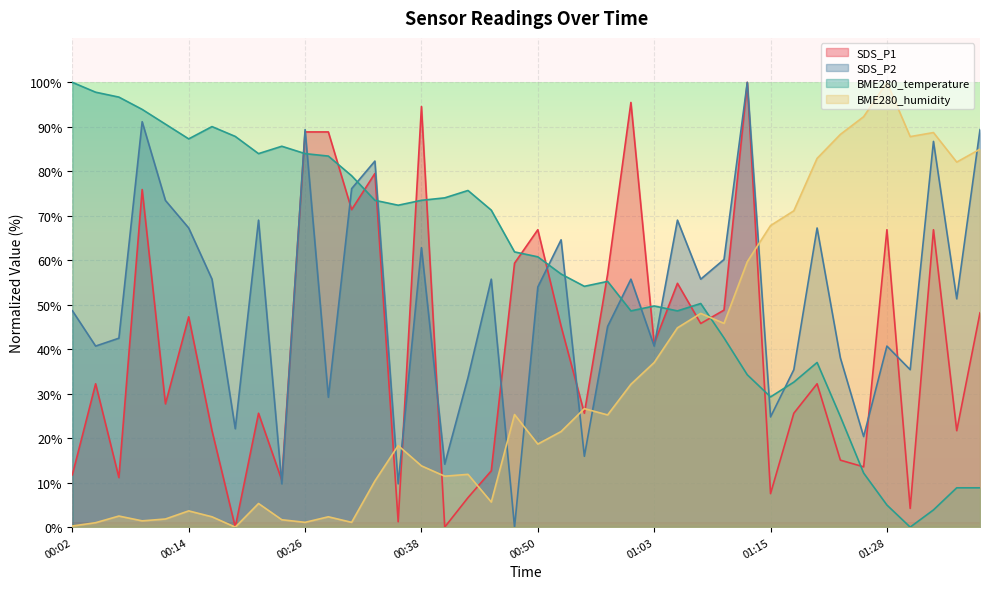

What are all the series names shown in the legend?

SDS_P1, SDS_P2, BME280_temperature, BME280_humidity